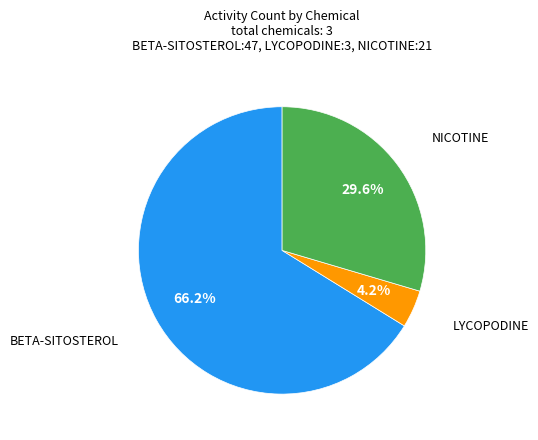

To the nearest percent, what is the average slice percentage?

33%